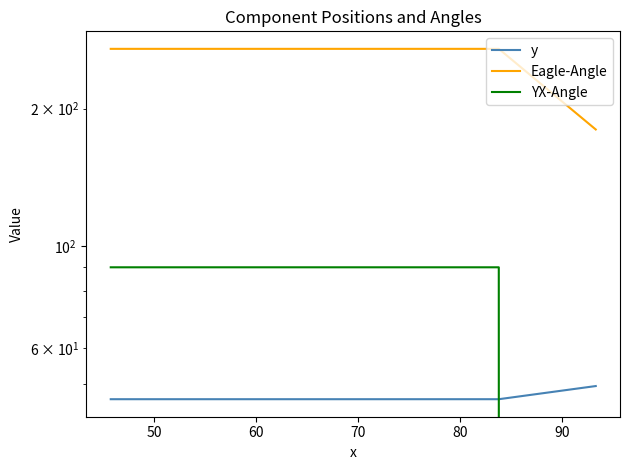

True or false: y has a value of 80.4 at 70.

False